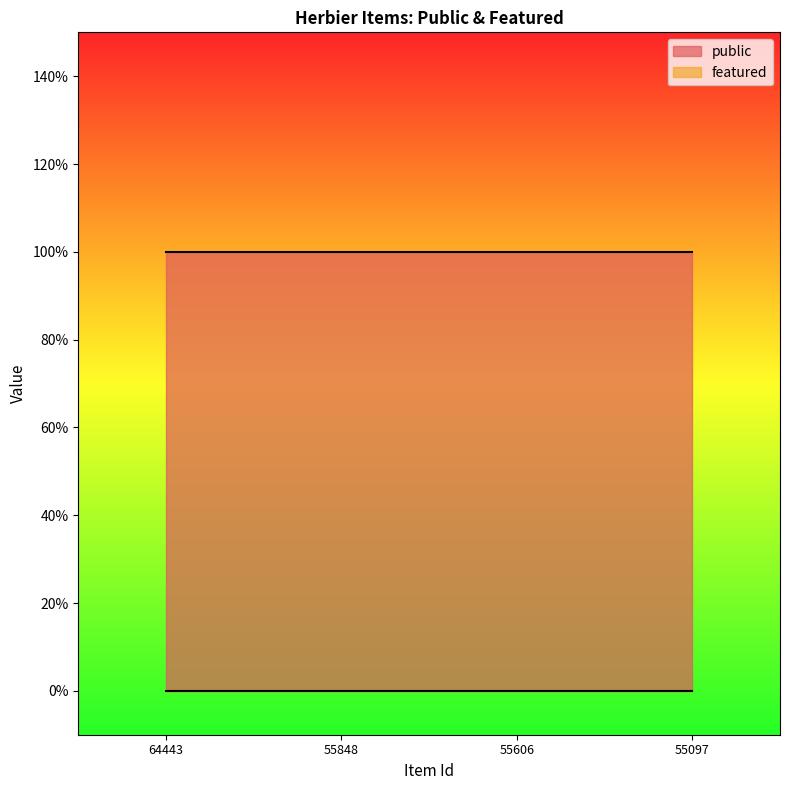

Reading left to right, what are all the values shown in this chart?

public: 64443=1	55848=1	55606=1	55097=1
featured: 64443=0	55848=0	55606=0	55097=0